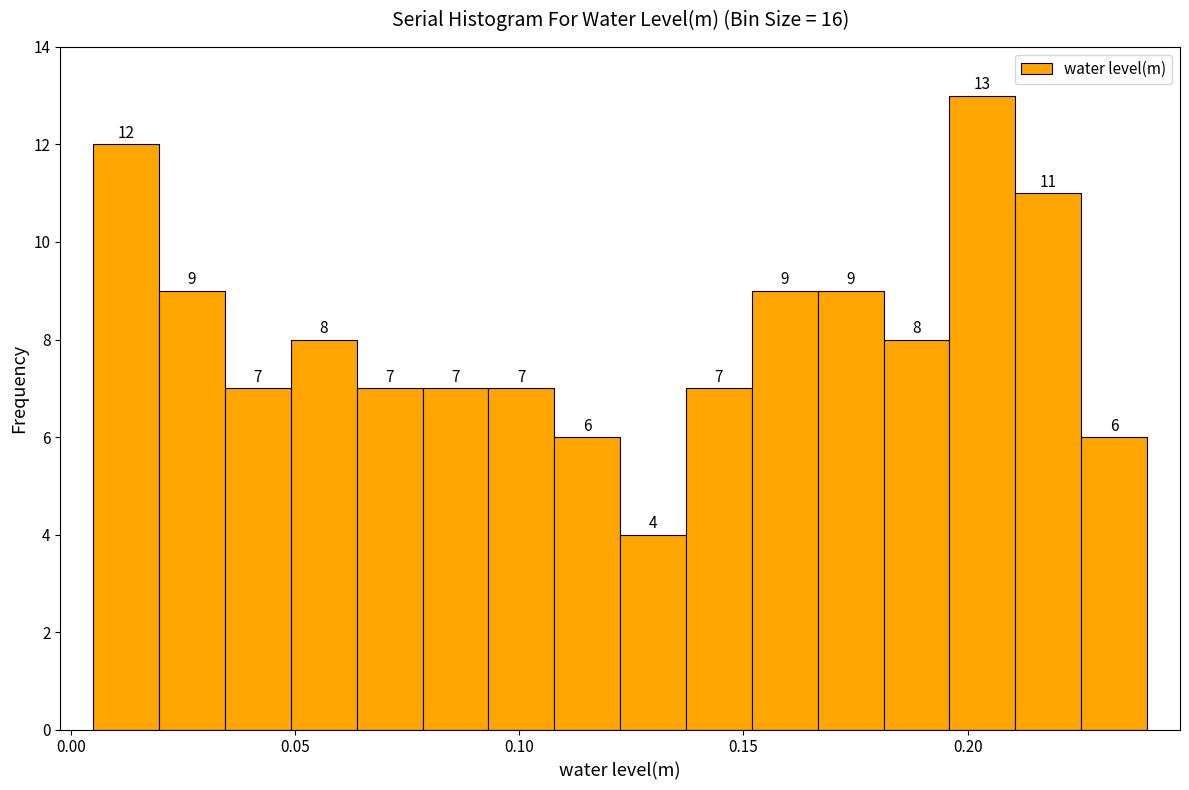

Around what value on the x-axis is the tallest bar? Give the approximate position of its centre, as read against the axis.

0.205